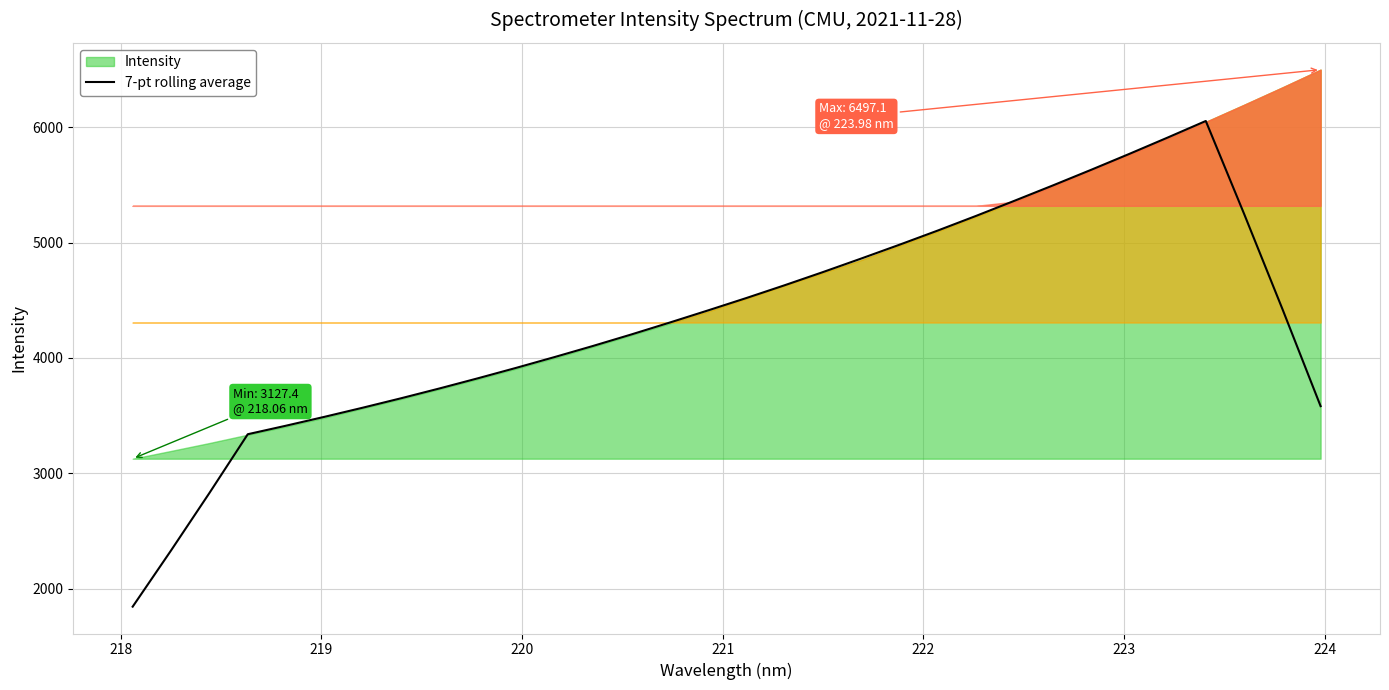

What is the value of the 28th point from the left?

5908.5